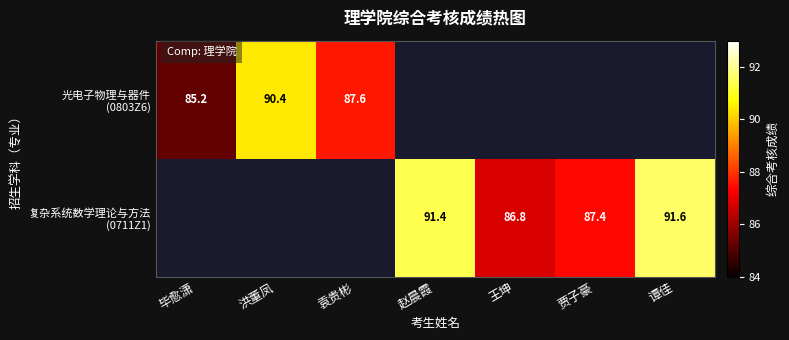

At which category is the sum across all series the highest?

谭佳